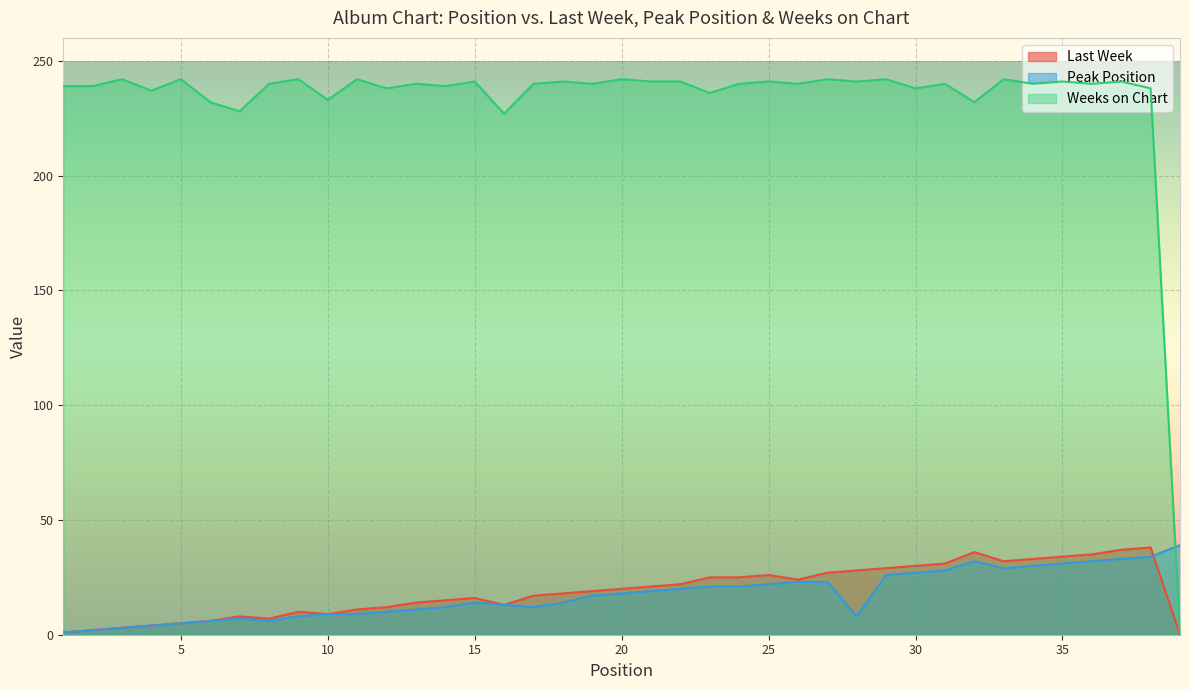

Where does the Peak Position series first go above 17?

20